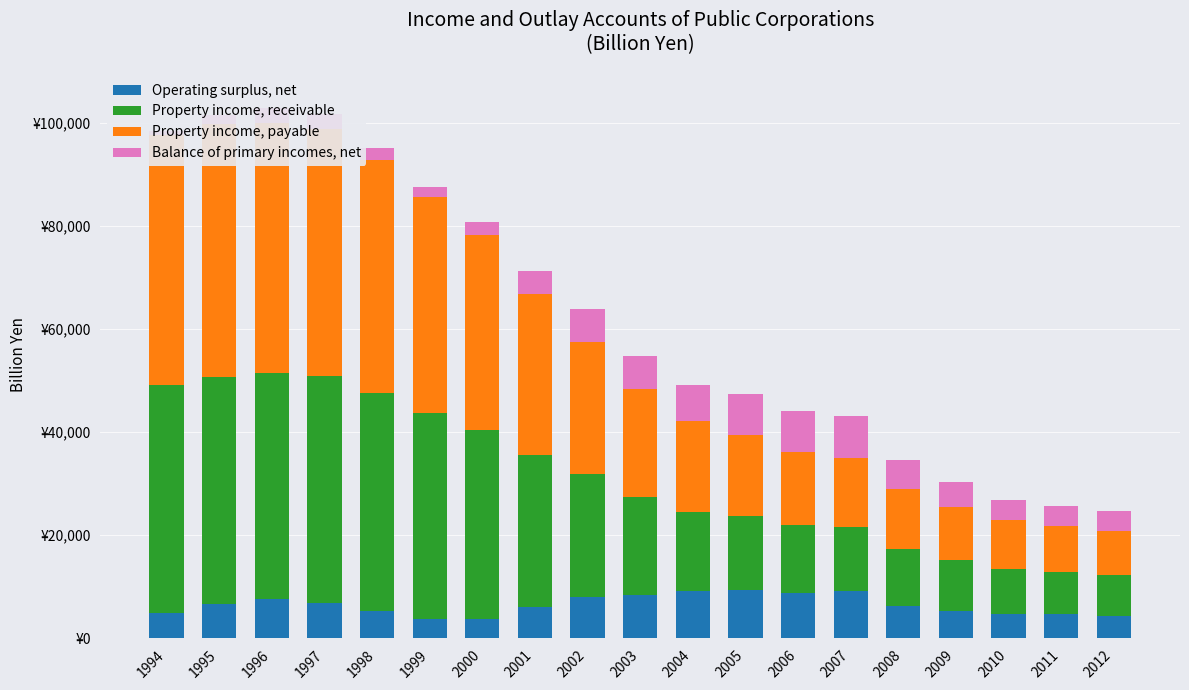

What are all the series names shown in the legend?

Operating surplus, net, Property income, receivable, Property income, payable, Balance of primary incomes, net